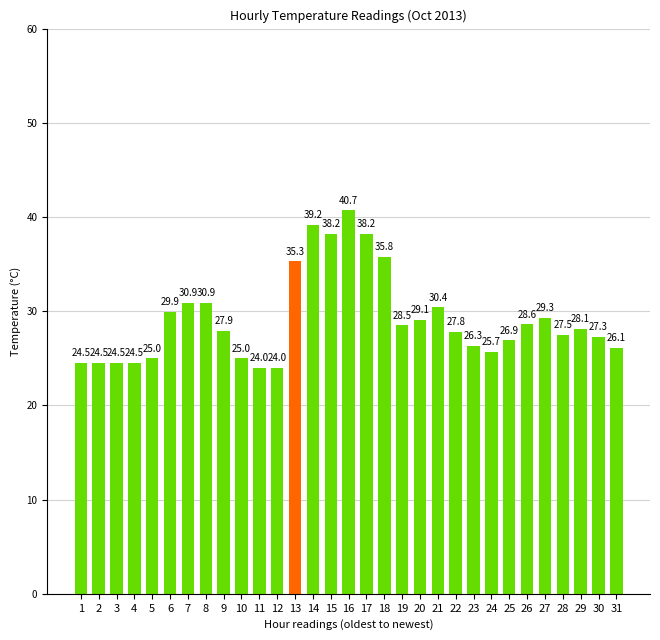

Are the bars horizontal?

No